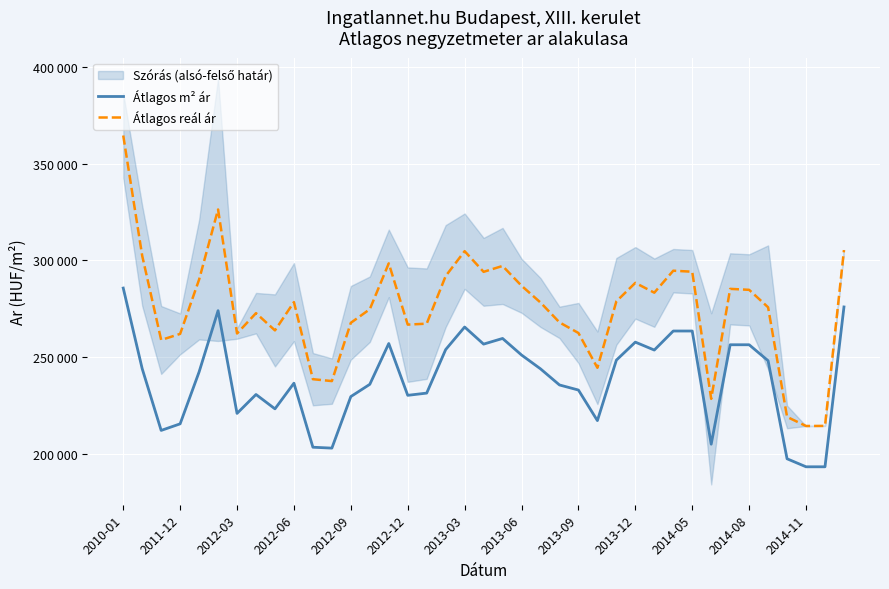

Which category has the highest value across all series?

2010-01